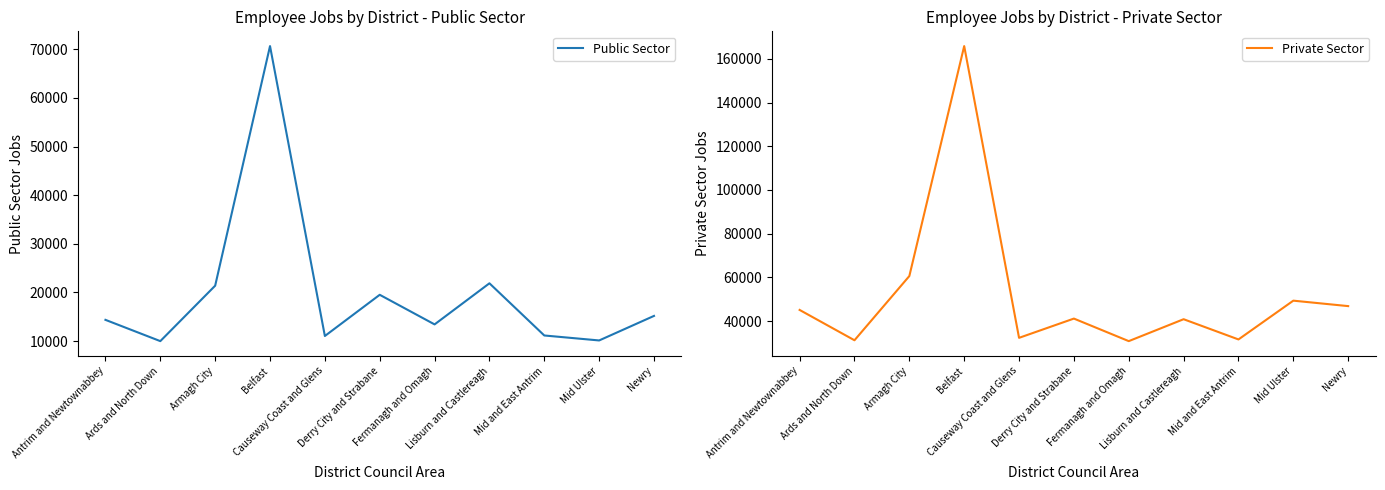

Count the number of categories in the chart.

11